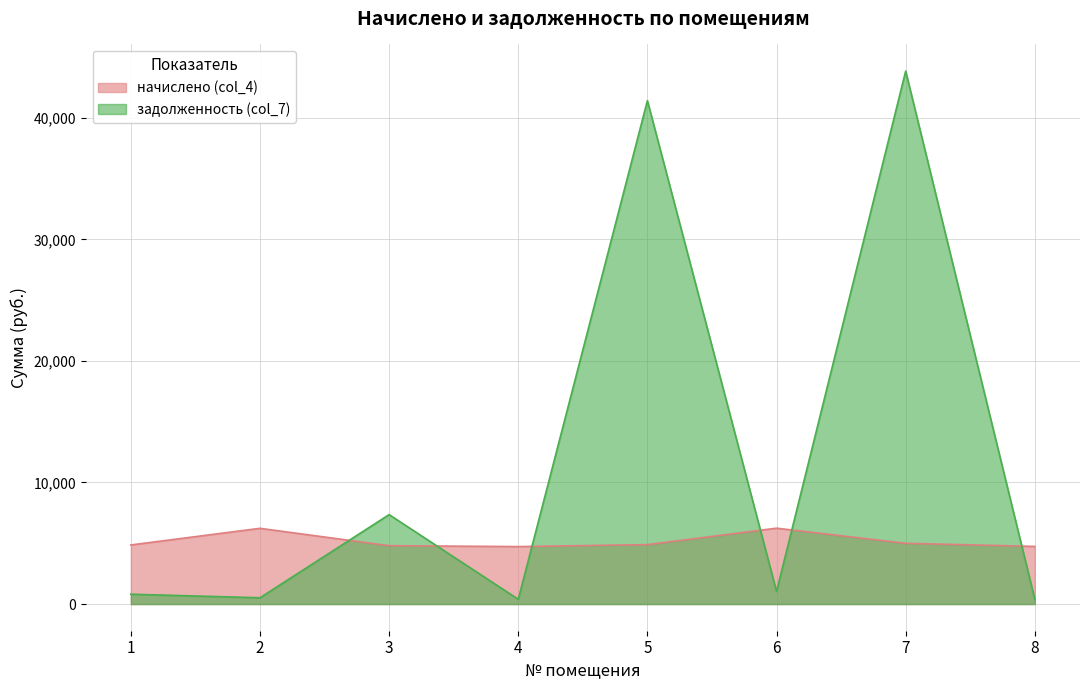

Reading right to left, list all the values displayed in this chart.

начислено (col_4): 4740.1	4998.7	6242.2	4887.8	4727.8	4801.7	6229.9	4863.2
задолженность (col_7): 395.0	43834.0	1040.2	41405.6	394.0	7356.7	519.2	810.5